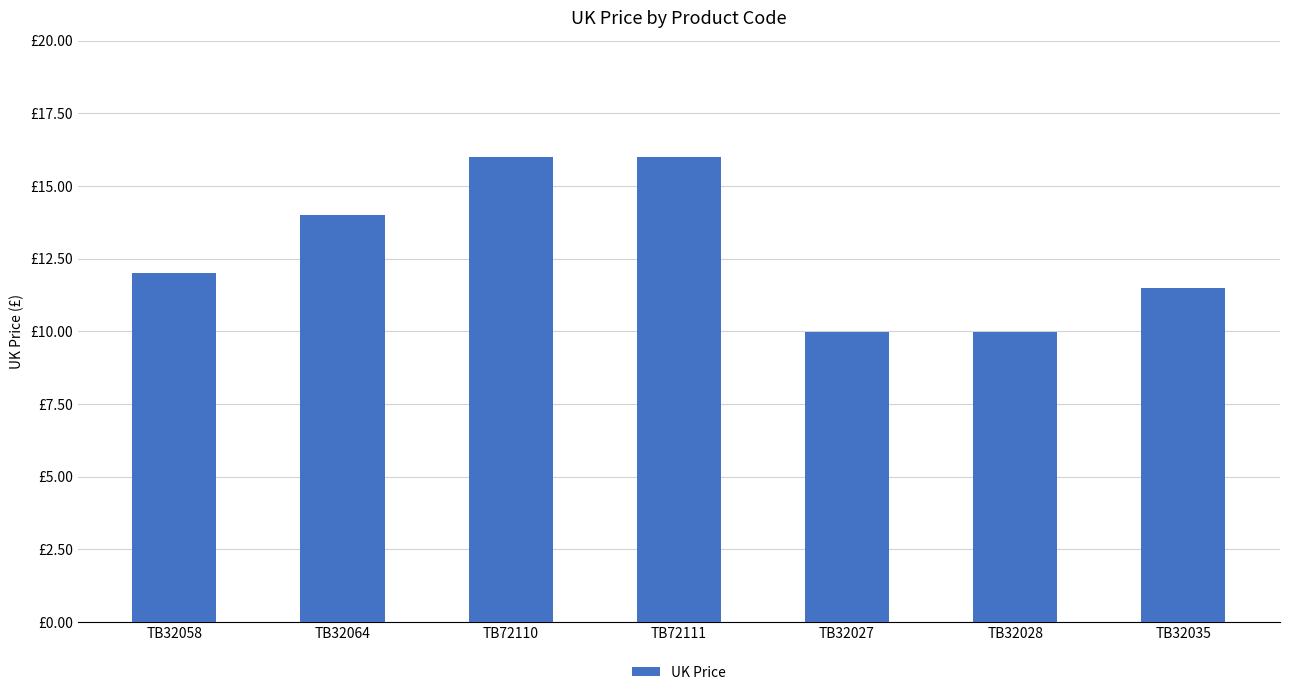

The chart shows a value of 16.0 at TB72111. True or false?

True